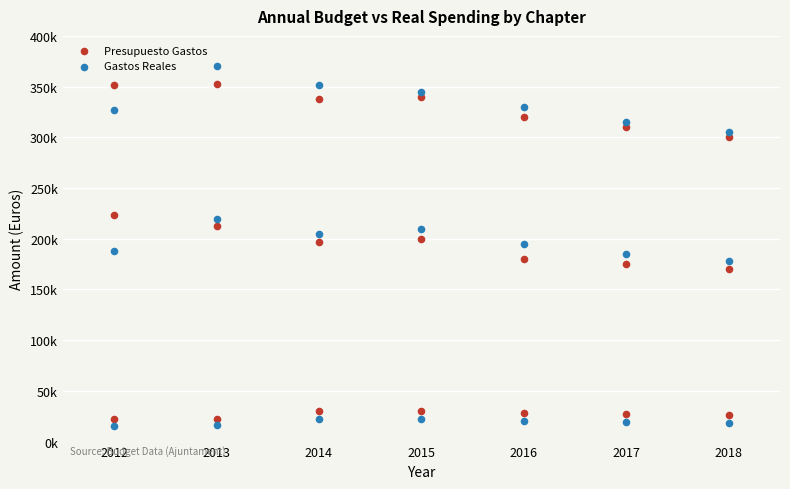

Which series has the widest spread of Y values?

Gastos Reales